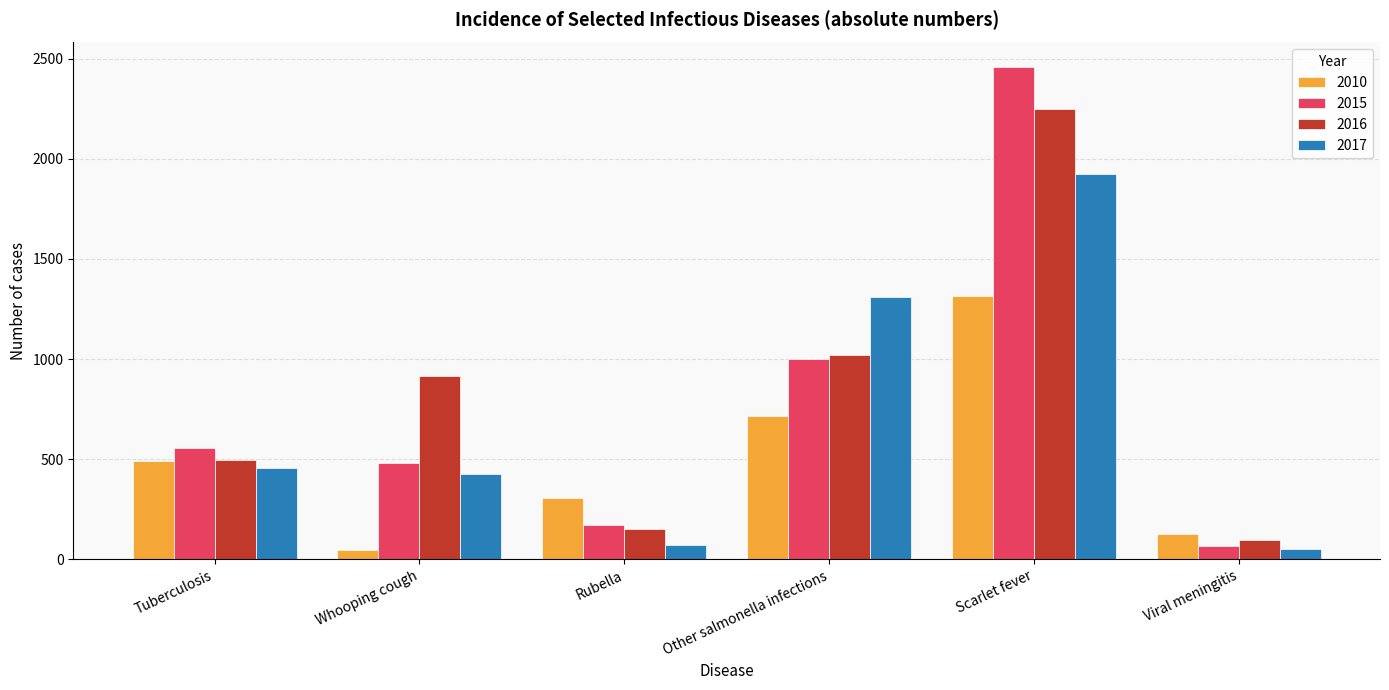

What is the label of the 5th bar from the left?

Scarlet fever